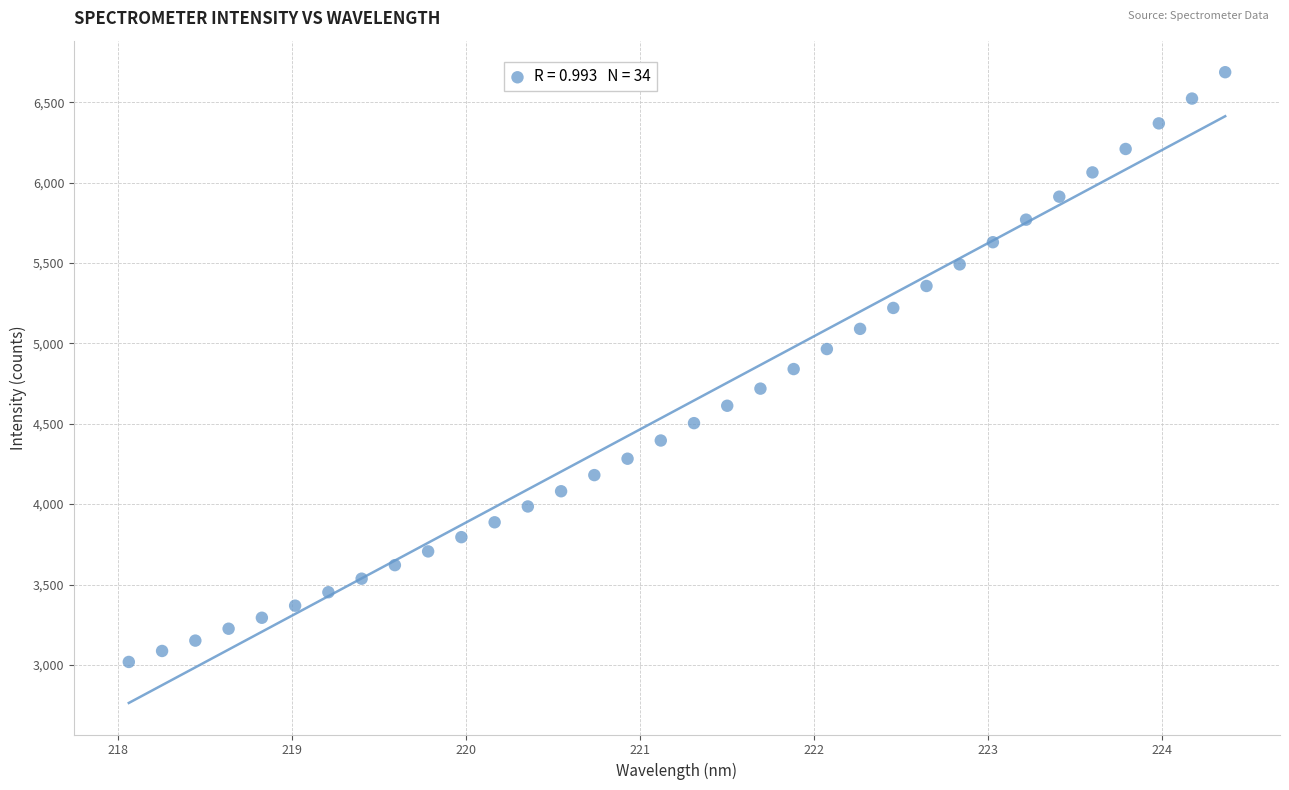

What is the range of X values (max minus min)?

6.3